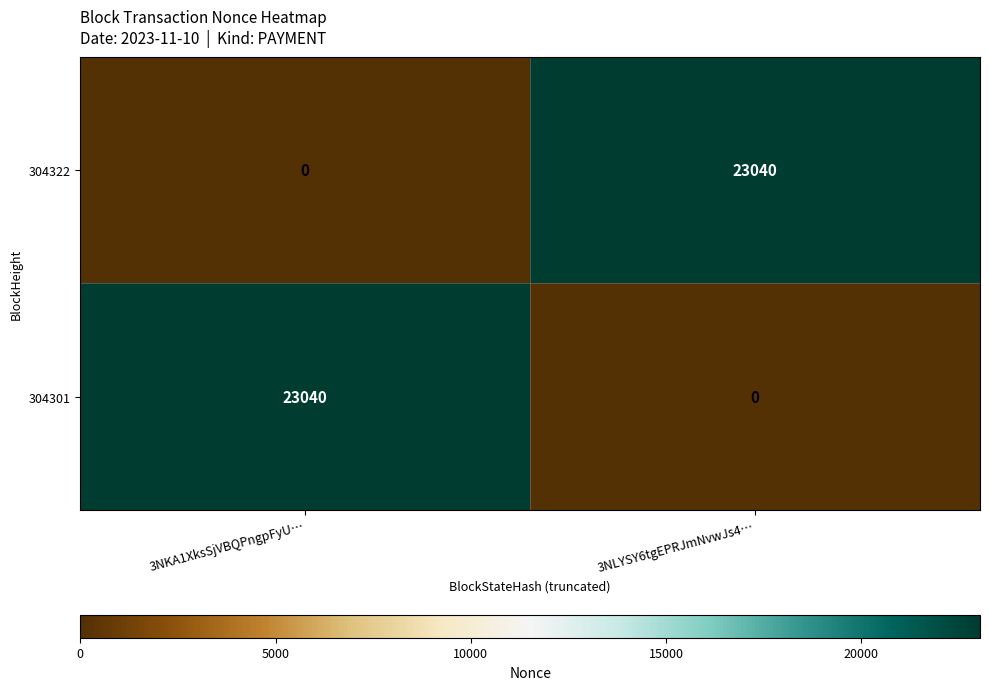

Count the number of categories in the chart.

2